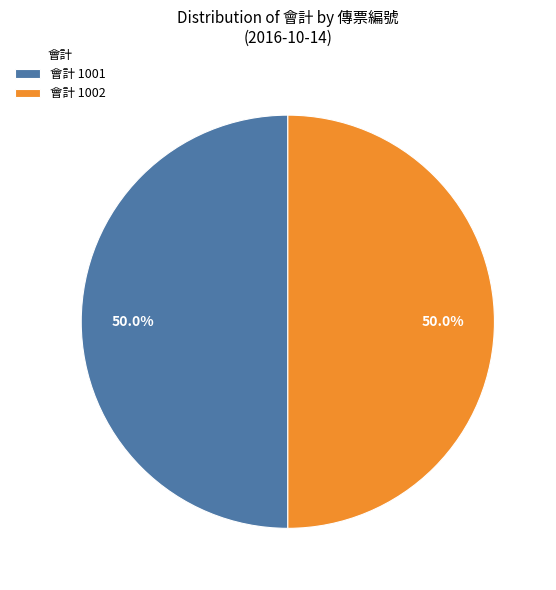

Approximately how many times larger is the value at 會計 1001 compared to 會計 1002?

1.0